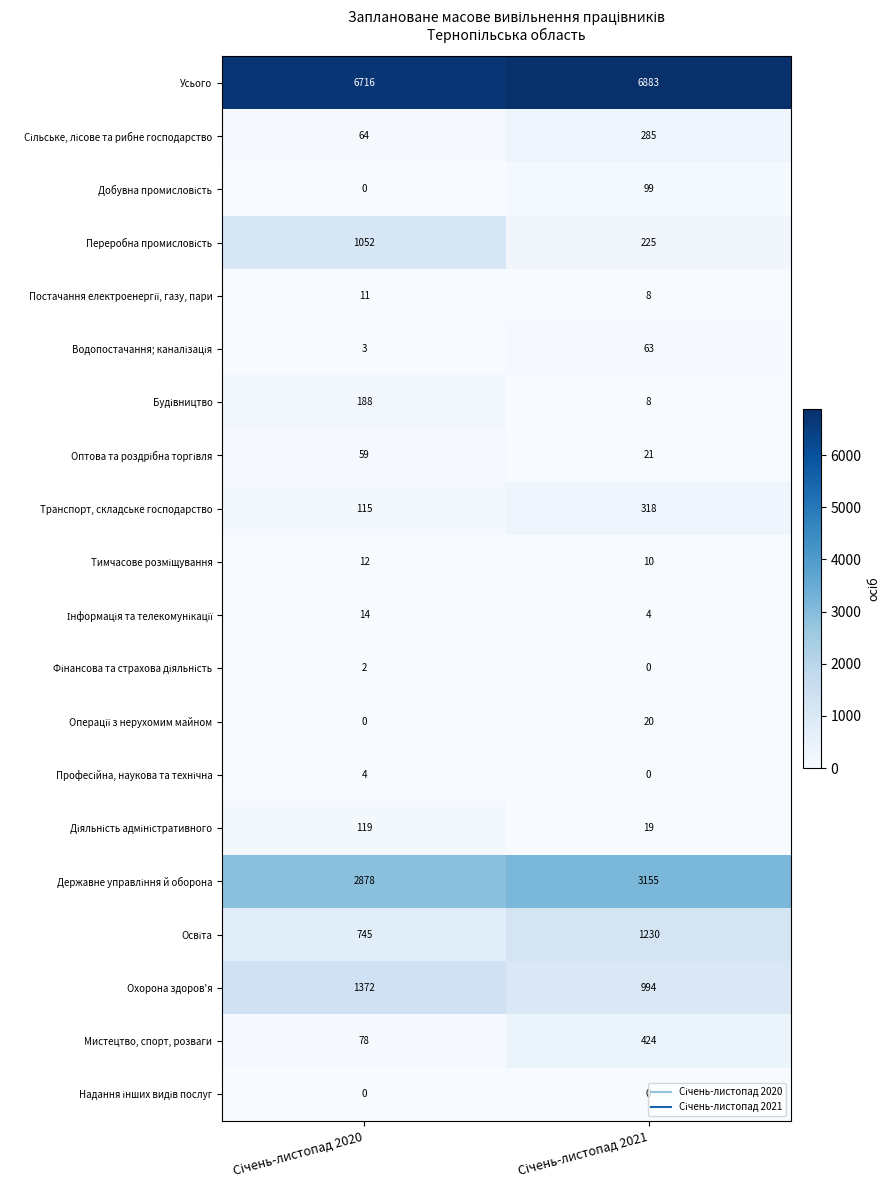

What is the sum of all Усього values?

13599